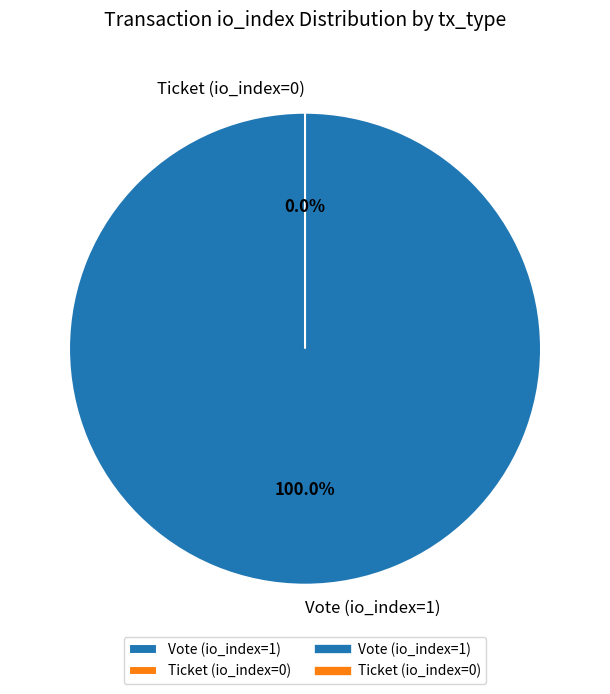

Which has a higher value, Vote (io_index=1) or Ticket (io_index=0)?

Vote (io_index=1)